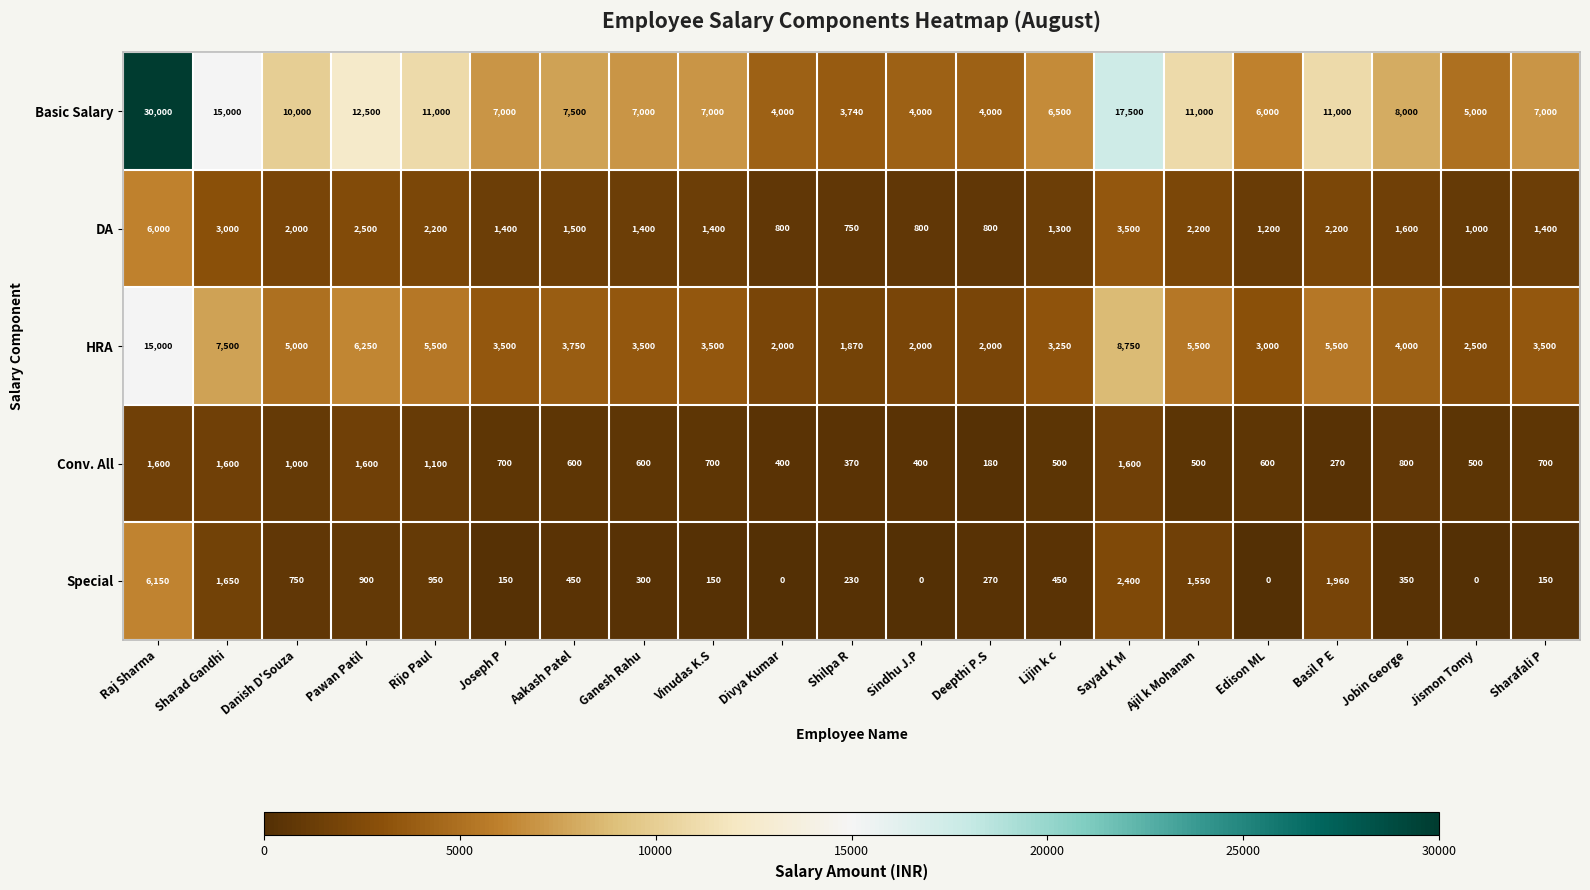

What is the difference between the Special values at Ganesh Rahu and Pawan Patil?

600